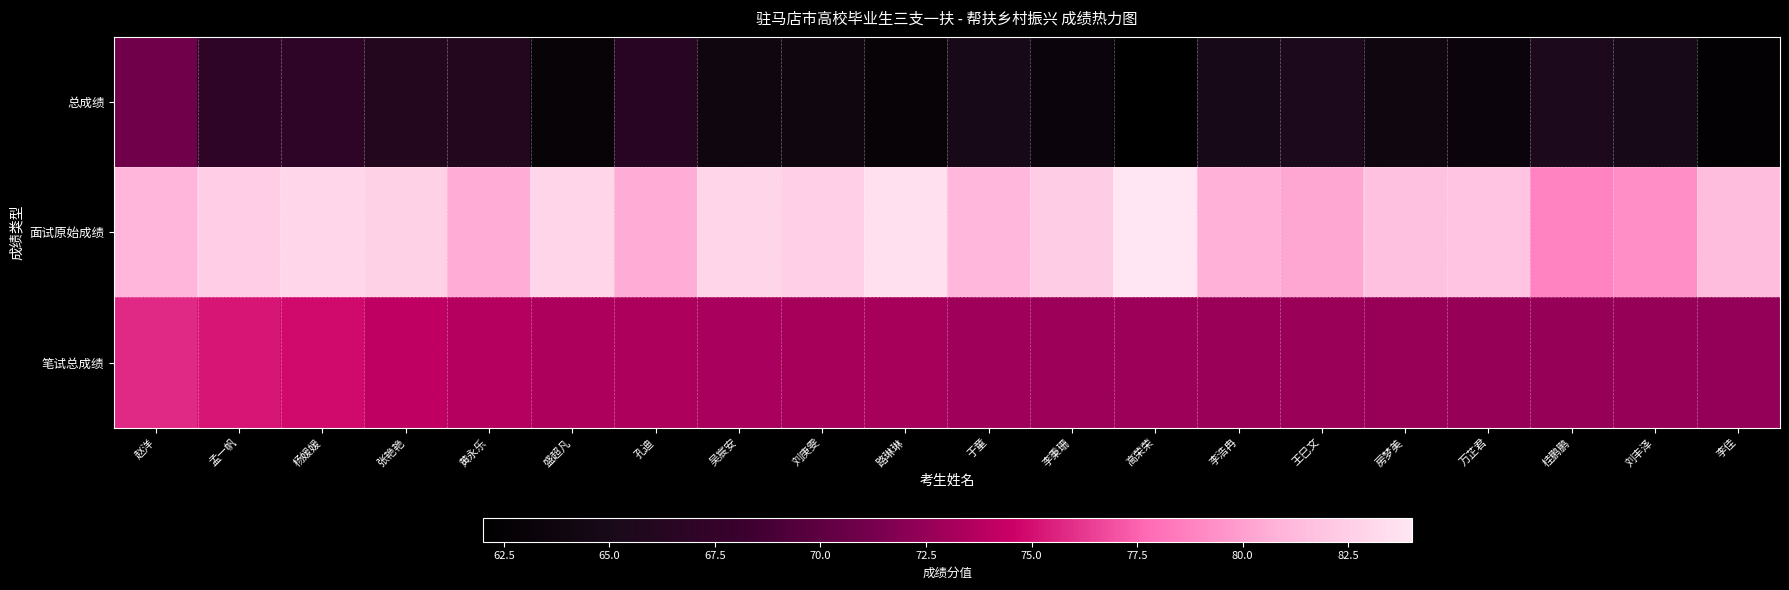

Rank the series at 于童 from lowest to highest value.

总成绩, 笔试总成绩, 面试原始成绩